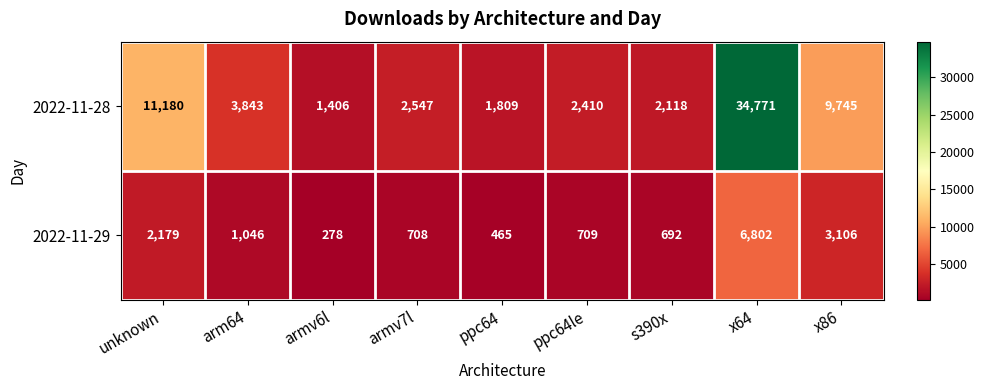

What is the average value of the 2022-11-28 series?

7759